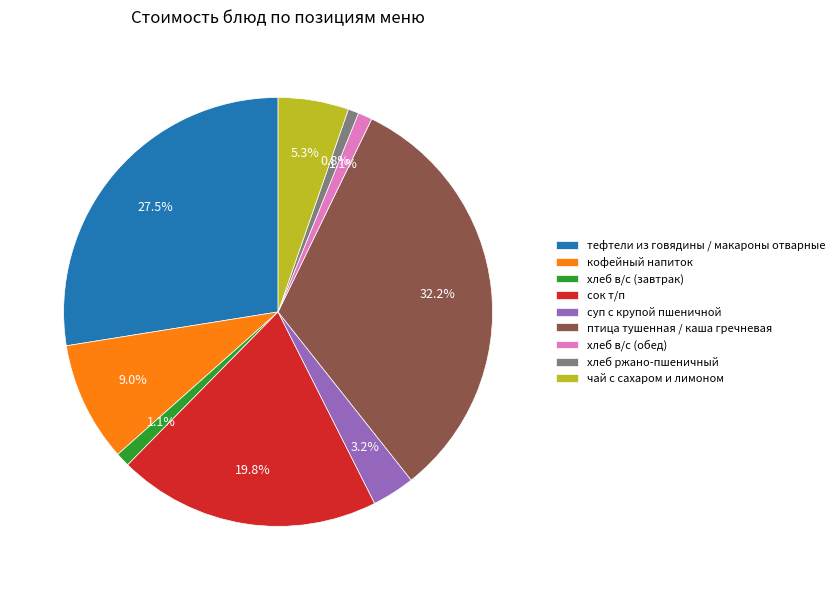

Which category has the biggest portion of the pie?

птица тушенная / каша гречневая